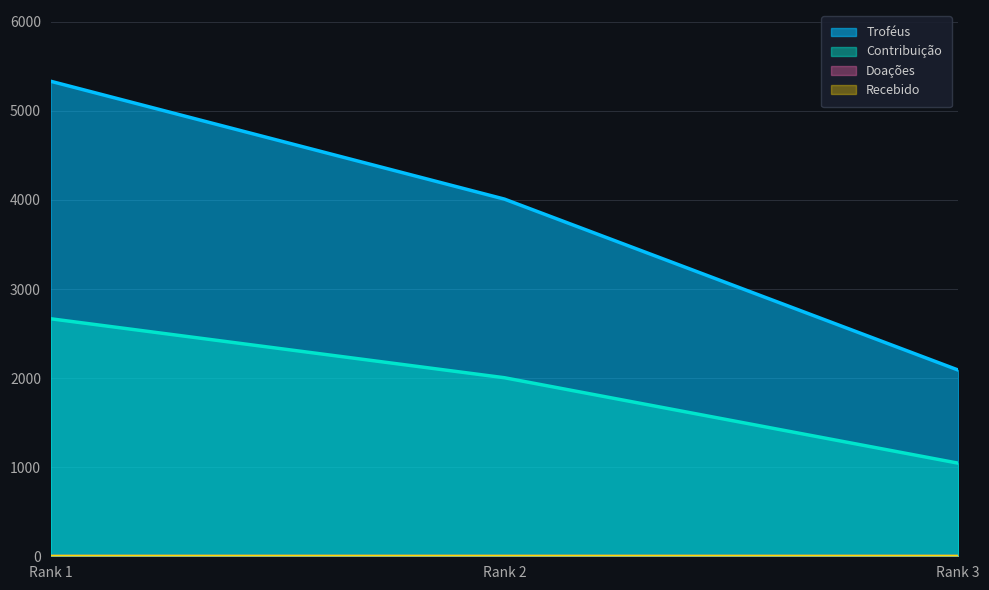

How many data points in Contribuição are less than 2004?

1